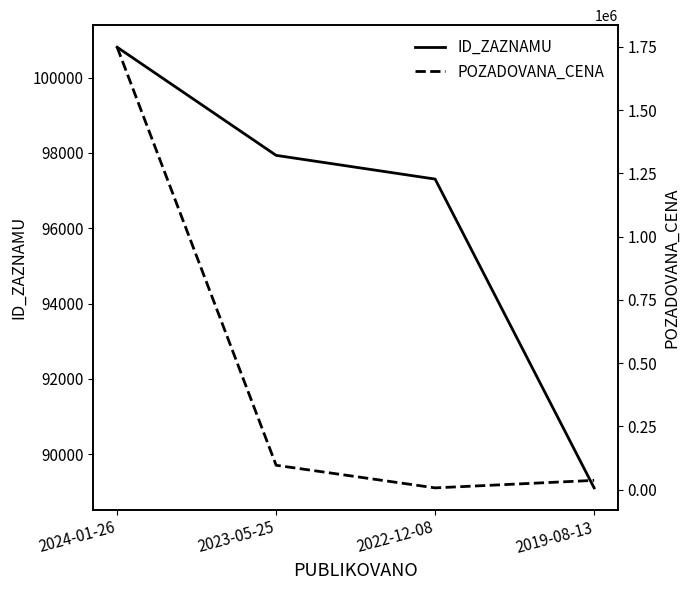

True or false: ID_ZAZNAMU has a value of 124582 at 2019-08-13.

False